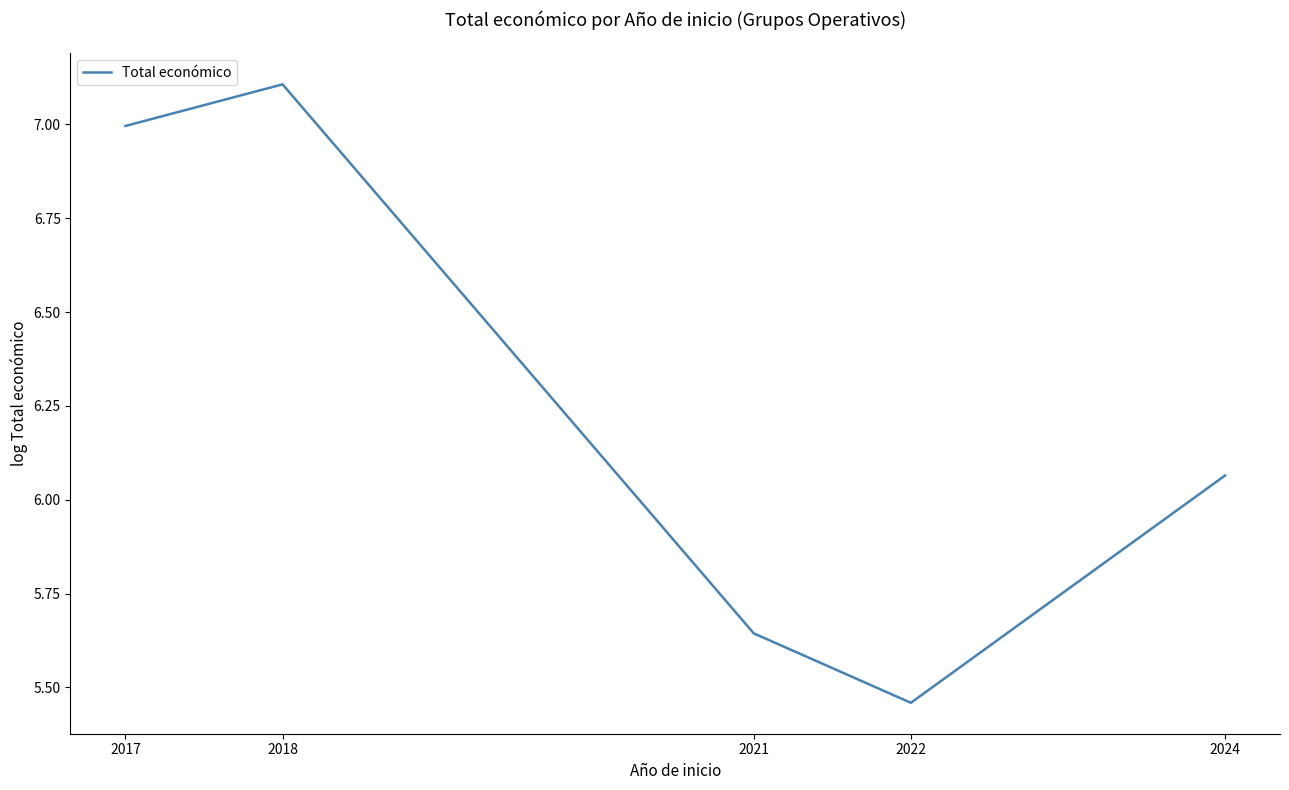

Between 2017 and 2022, which is larger?

2017